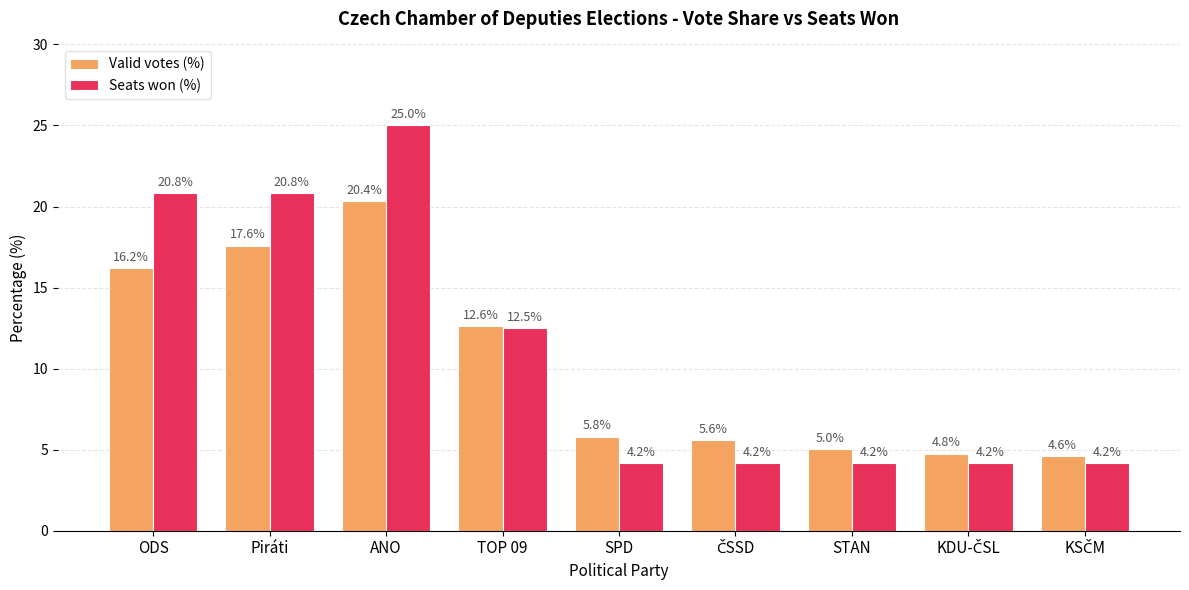

List the series in order of their peak value, highest first.

Seats won (%), Valid votes (%)